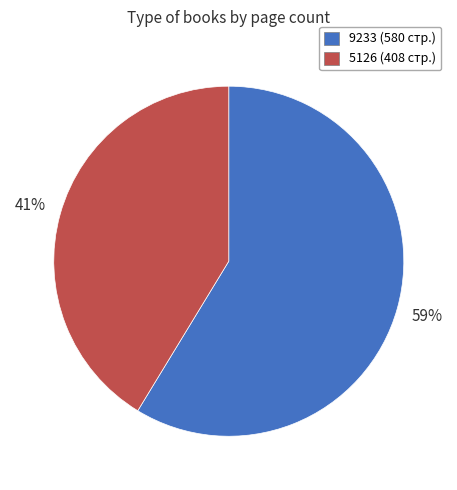

How many segments does this pie chart have?

2